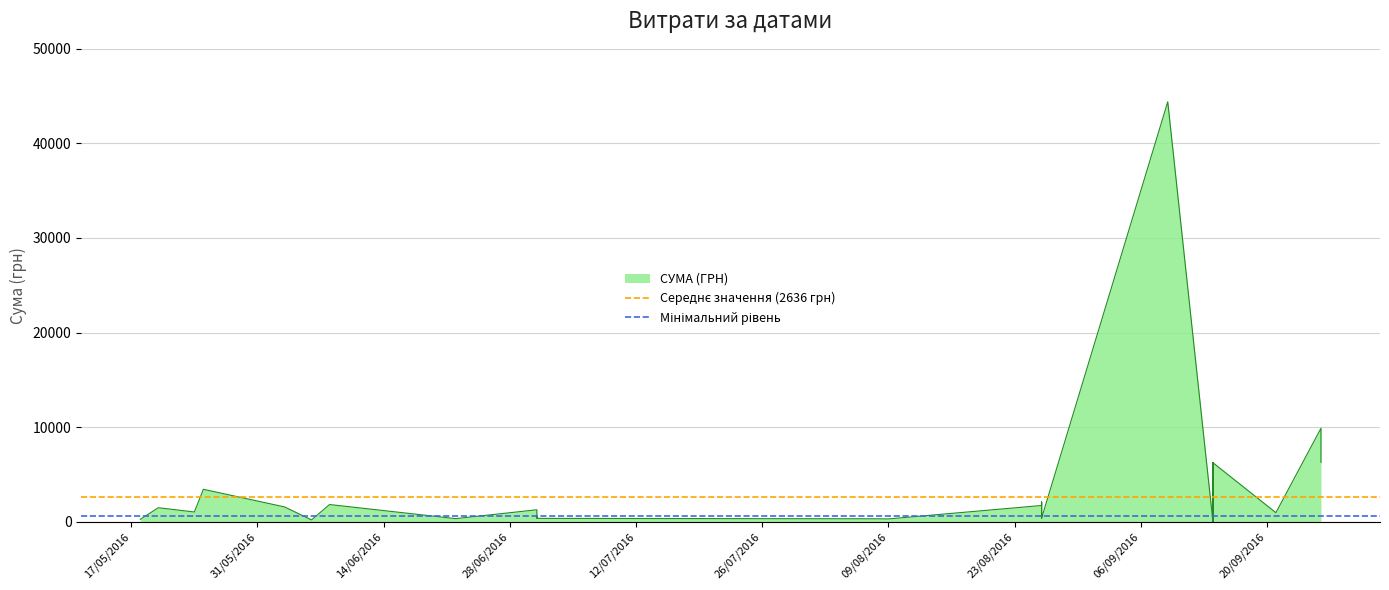

Does the chart have visible grid lines?

Yes